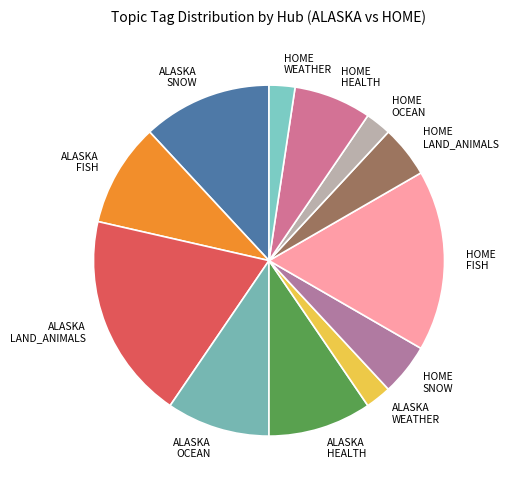

How many slices are in this pie chart?

12